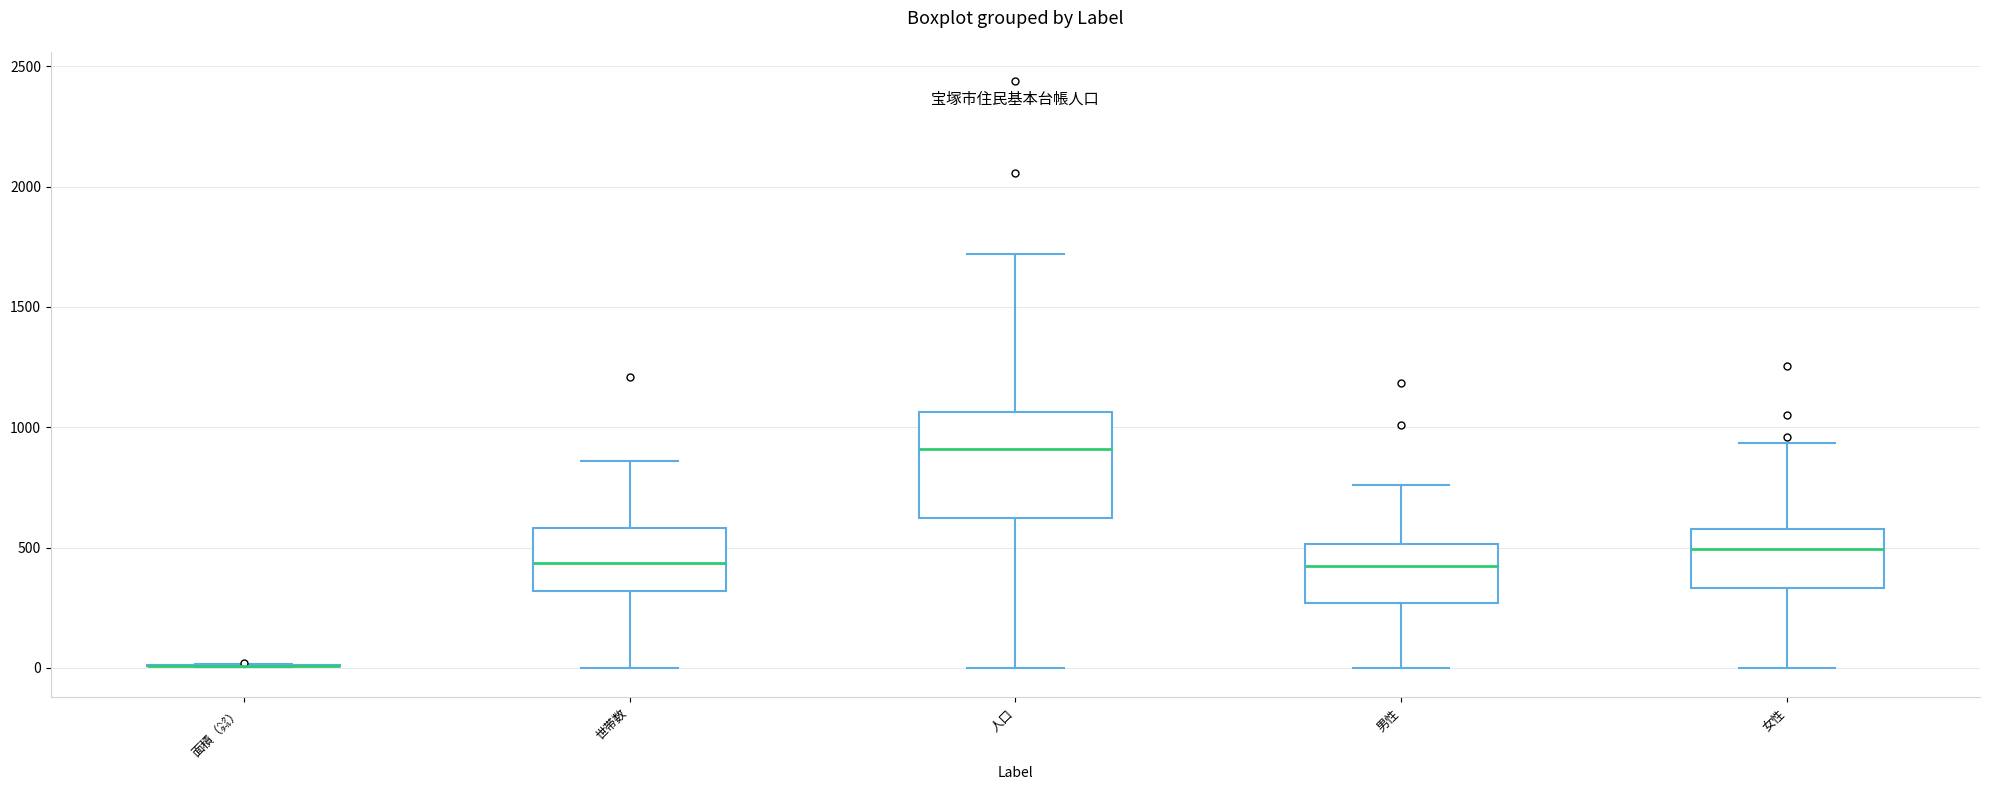

Where does the median line of the box for 女性 sit on the y-axis? The values are not printed on the chart, so give them approximately, as read against the axis.

500